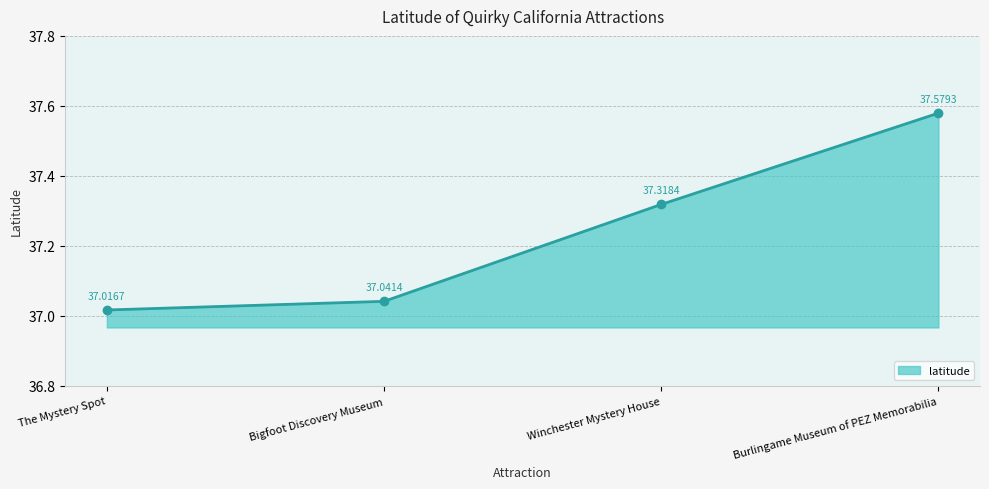

What is the label of the 2nd point from the right?

Winchester Mystery House